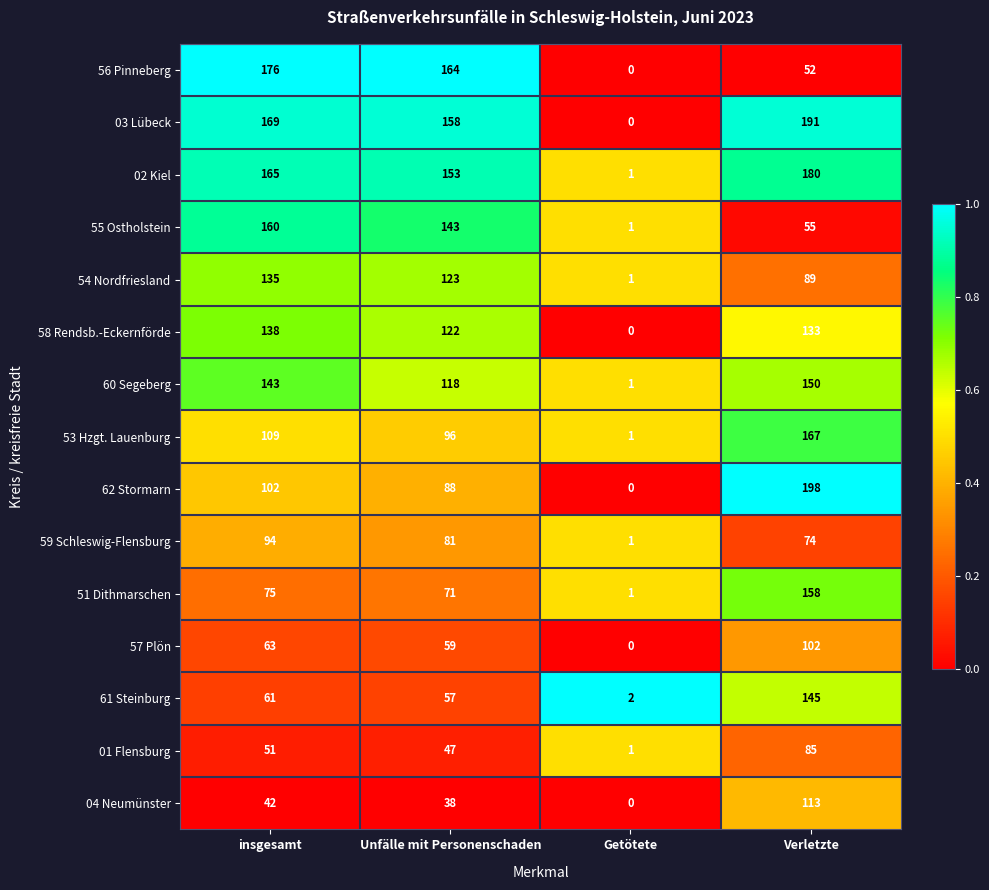

Which series changed the most between insgesamt and Getötete?

56 Pinneberg